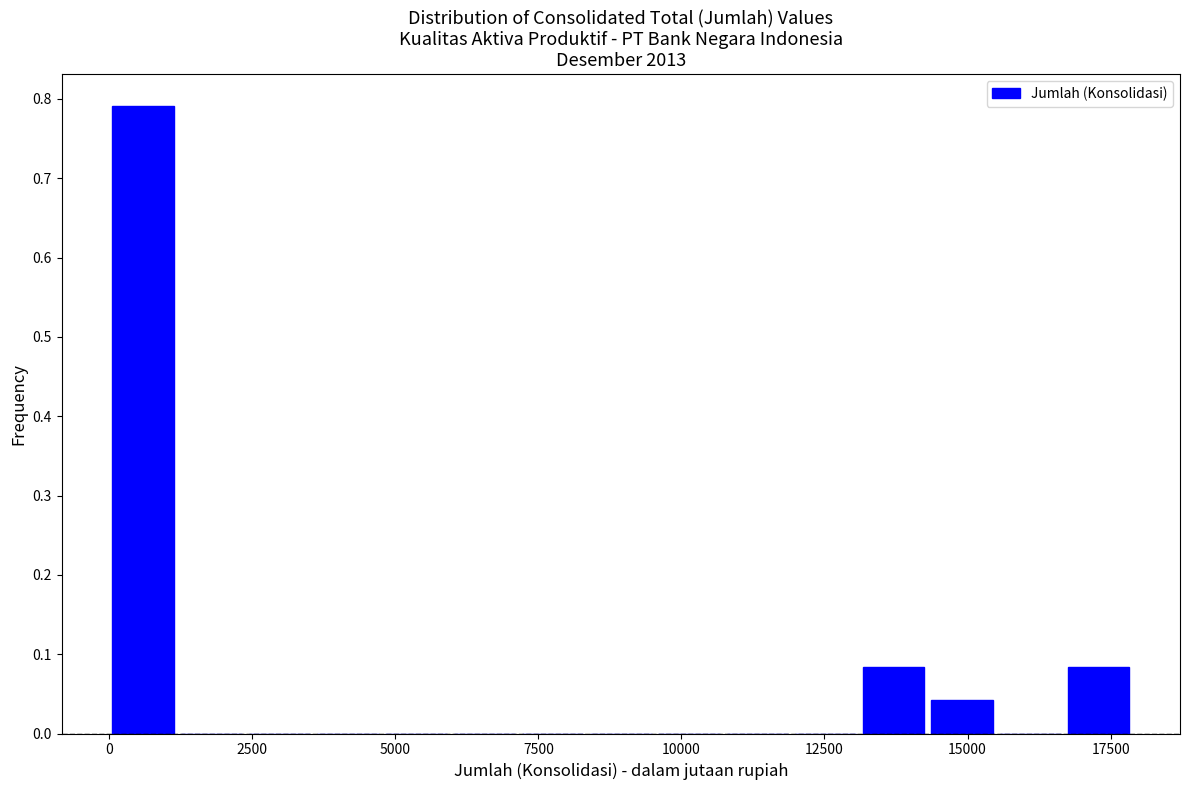

Read against the x-axis, roughly where is the centre of the tallest bar?

500